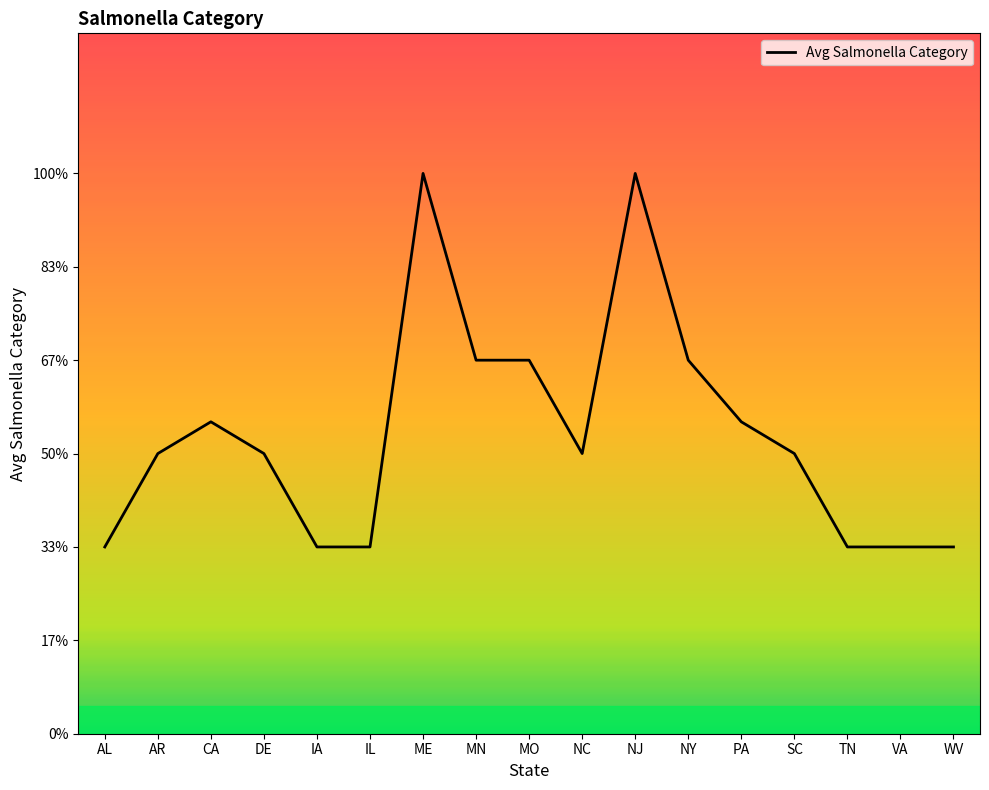

Between IA and TN, which is larger?

IA